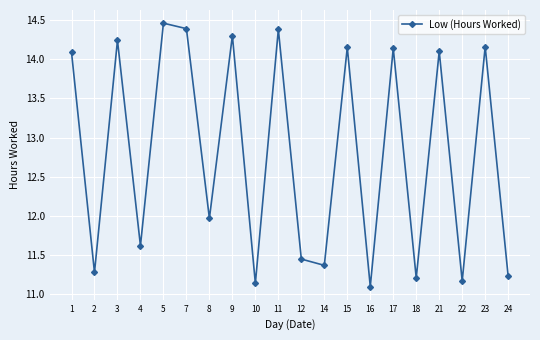

Does the chart have visible grid lines?

Yes